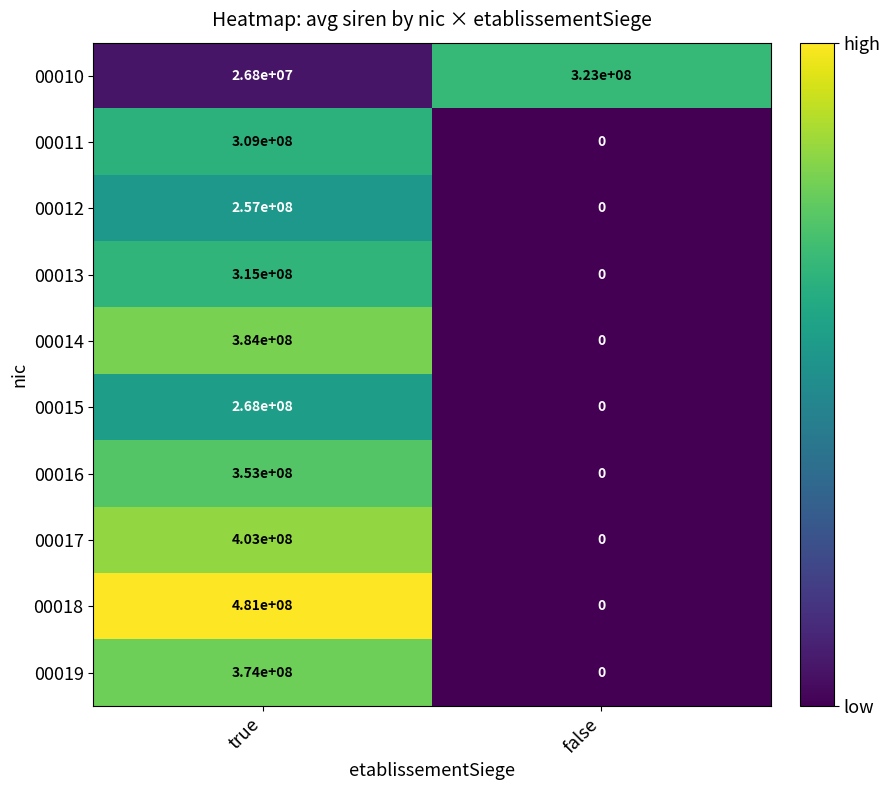

Which series has the widest spread of values?

00018